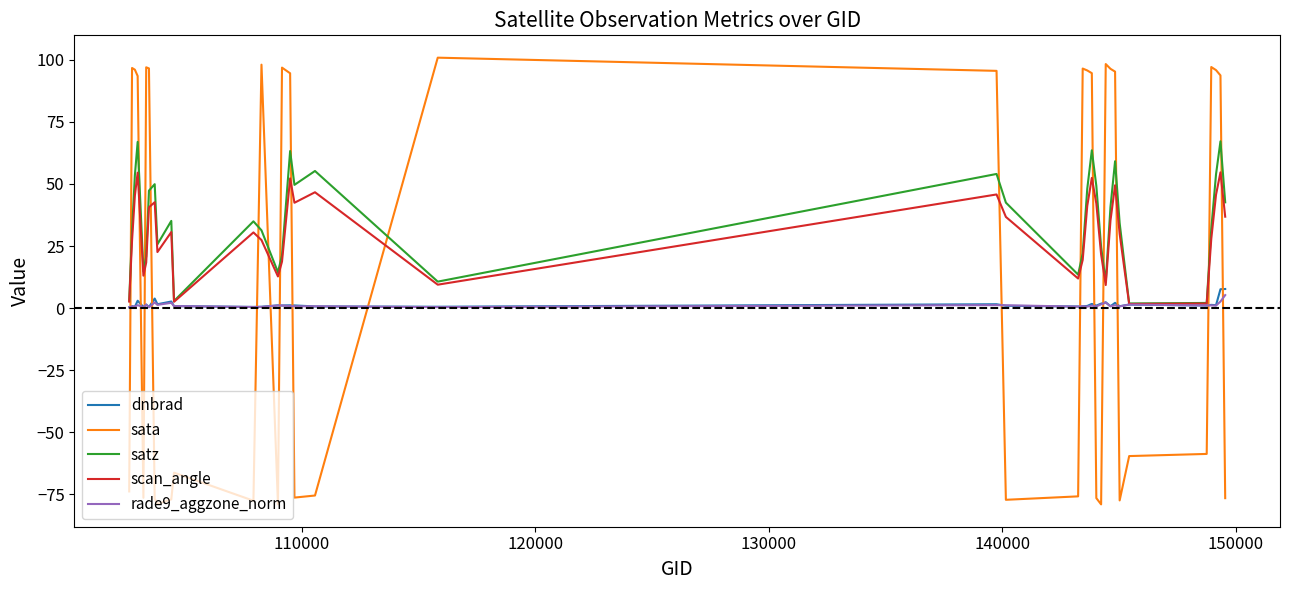

After their last crossing, which series has the higher values: sata or rade9_aggzone_norm?

rade9_aggzone_norm